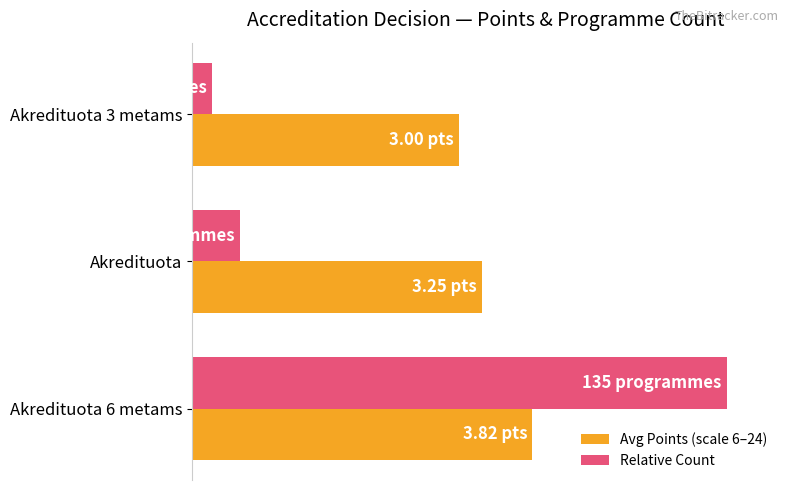

What are all the series names shown in the legend?

Avg Points (scale 6–24), Relative Count